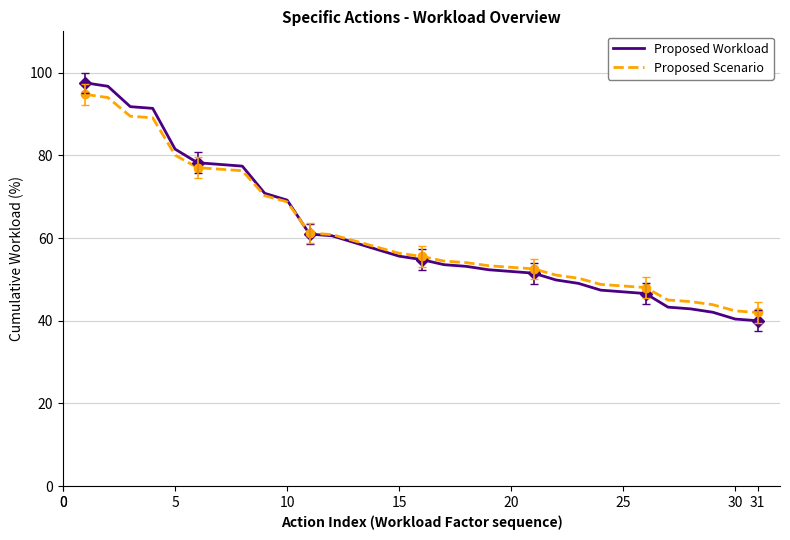

Does the chart have visible grid lines?

Yes